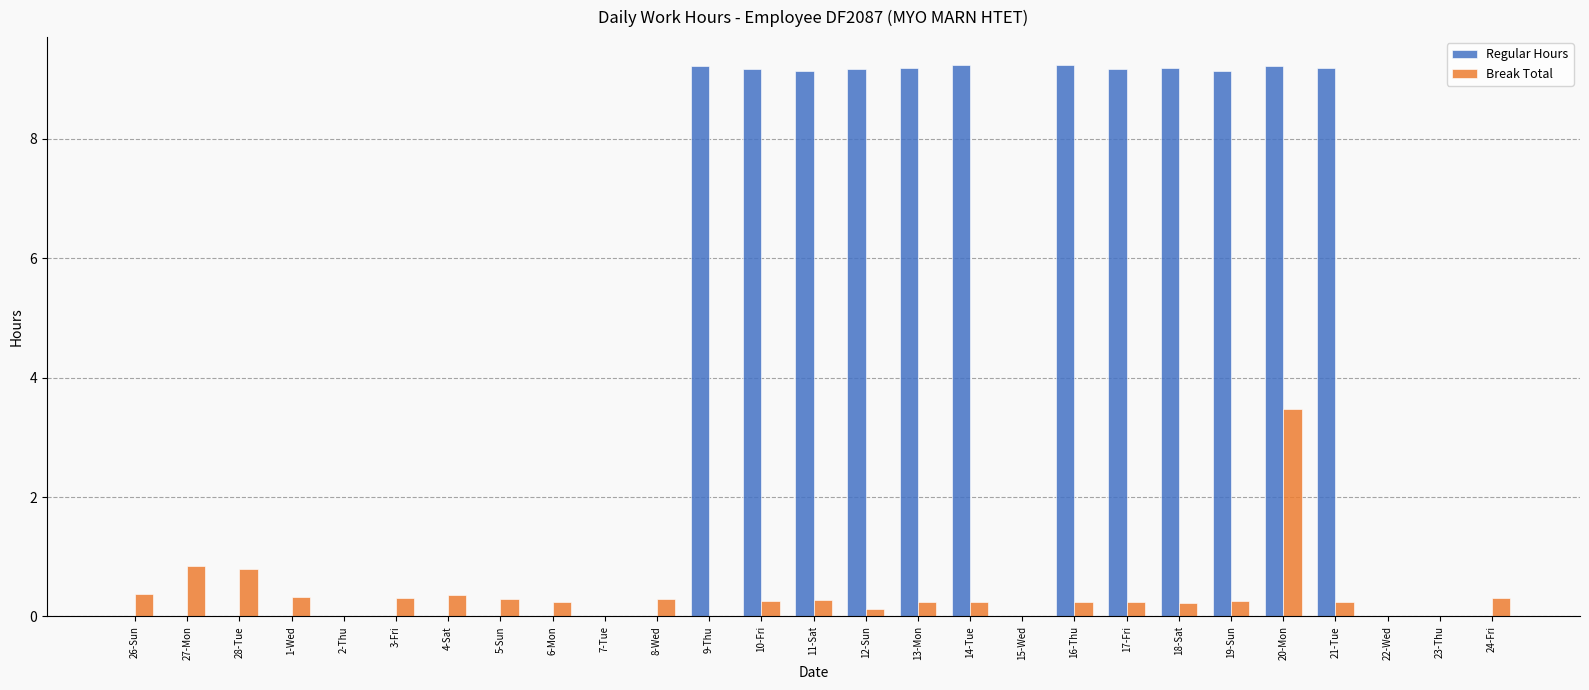

At which category is the sum across all series the highest?

20-Mon